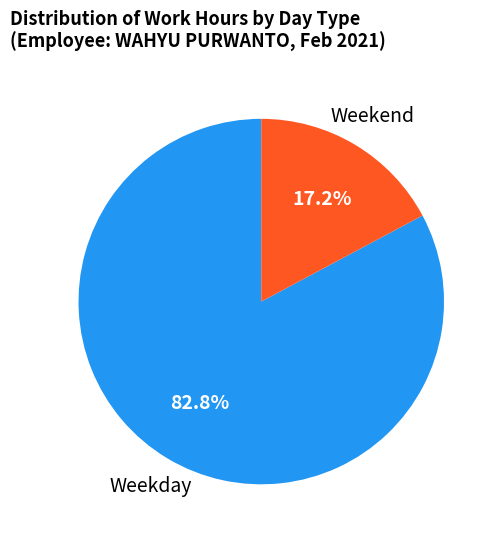

Does any single category account for the majority?

Yes